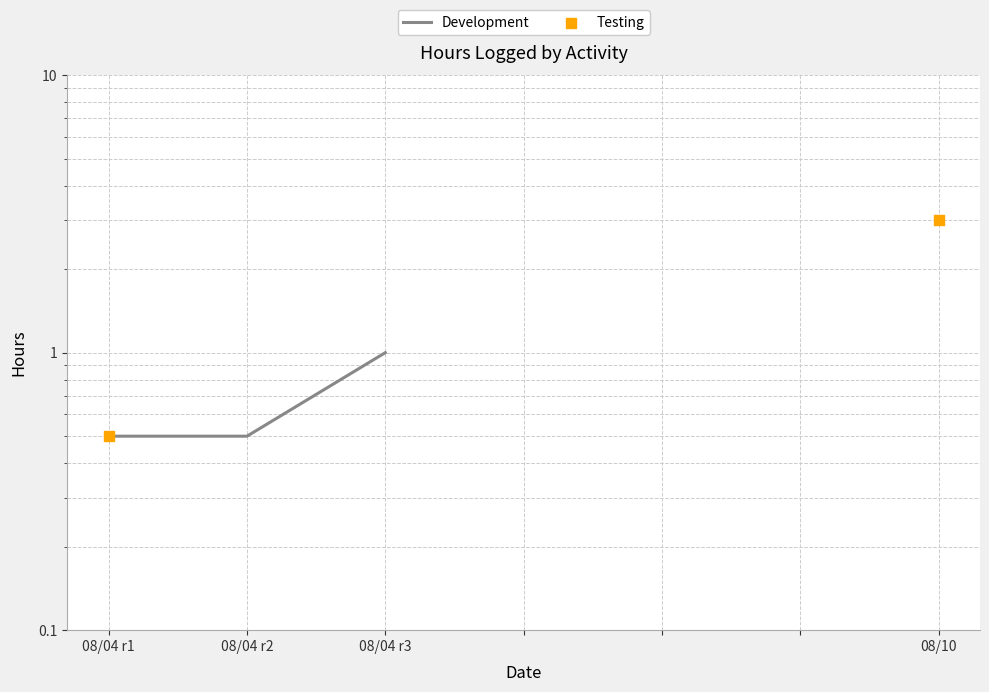

Between 08/04 r3 and 08/04 r2, which is larger?

08/04 r3